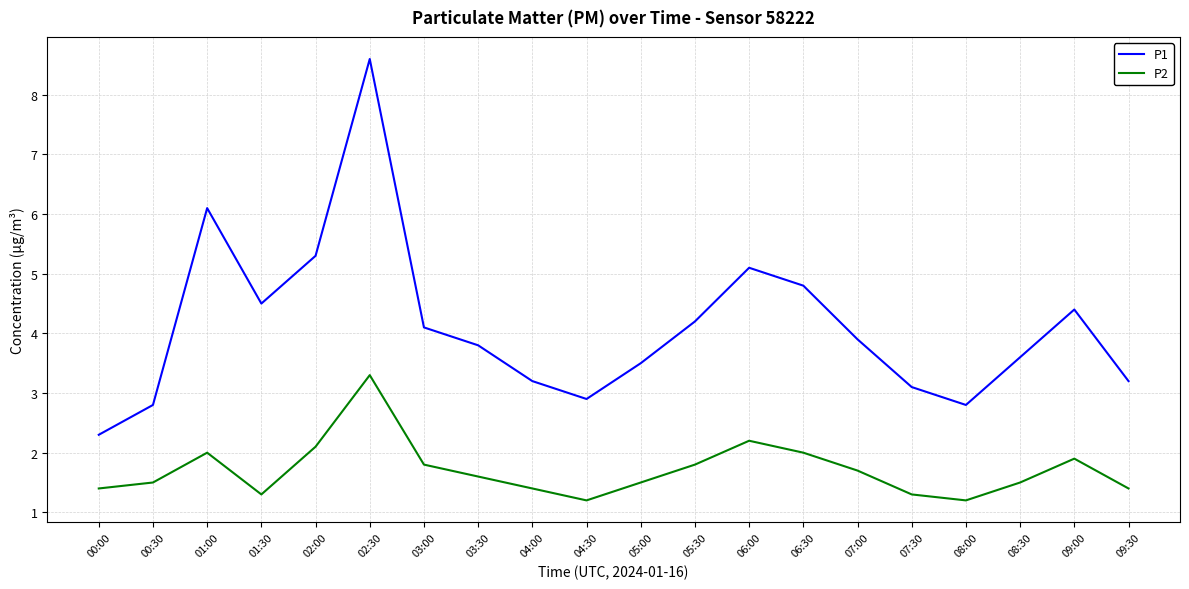

What position from the left is 04:30?

10